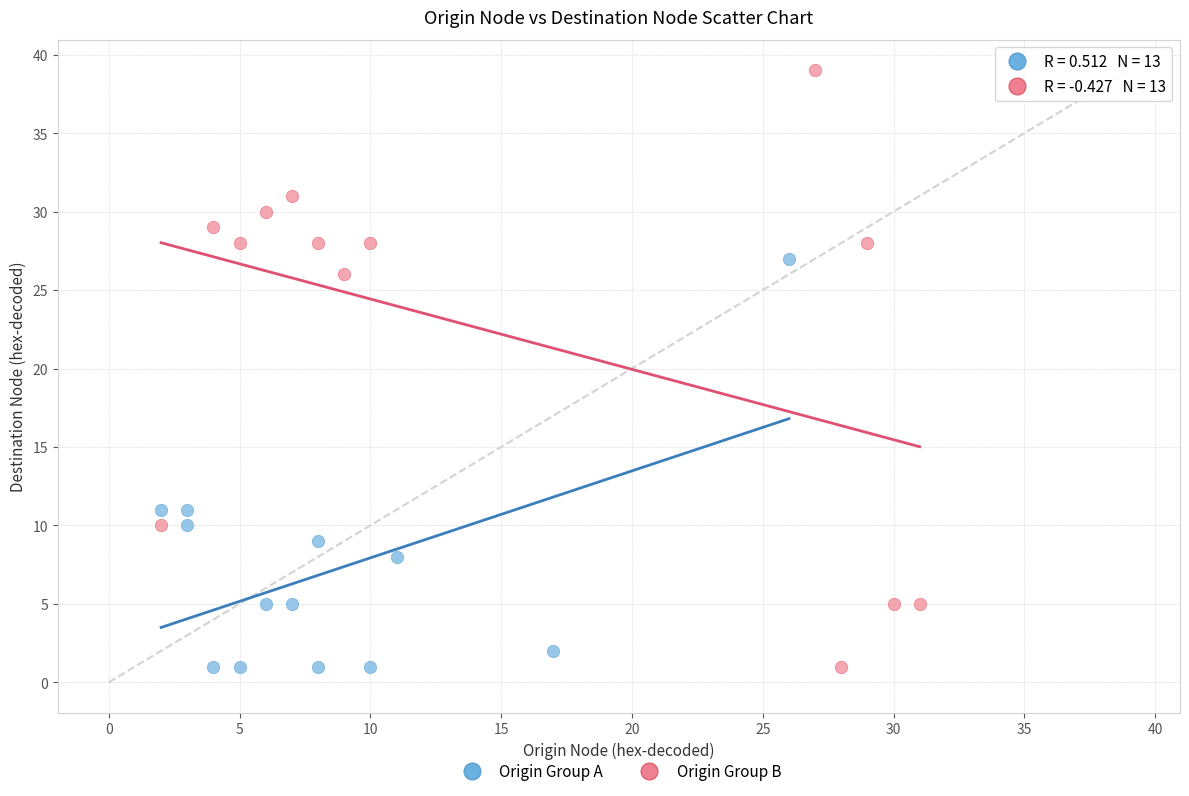

Which series has the largest Y range (max minus min)?

Origin Group B